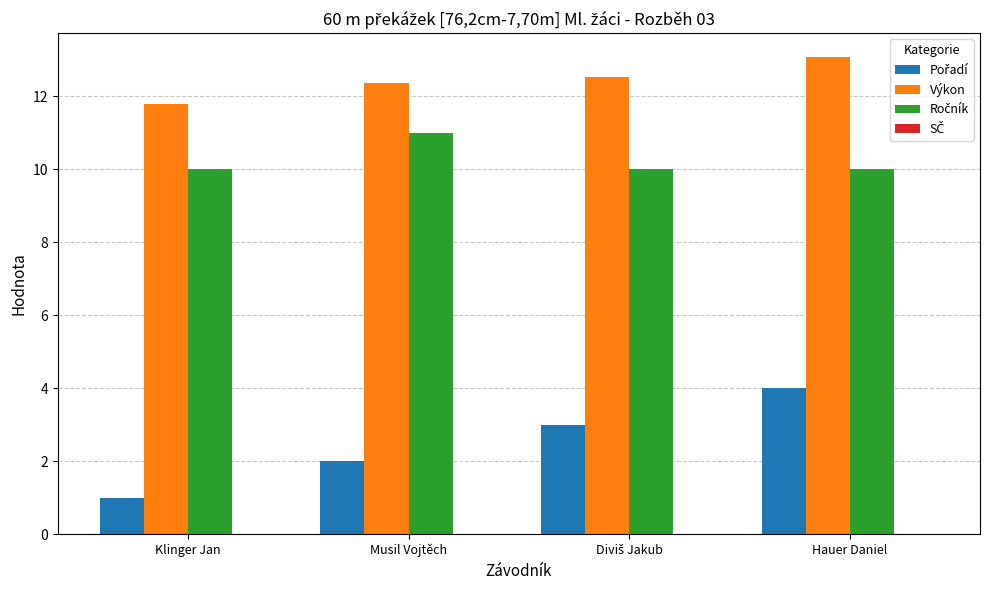

What is the total value across all series at Klinger Jan?

22.8